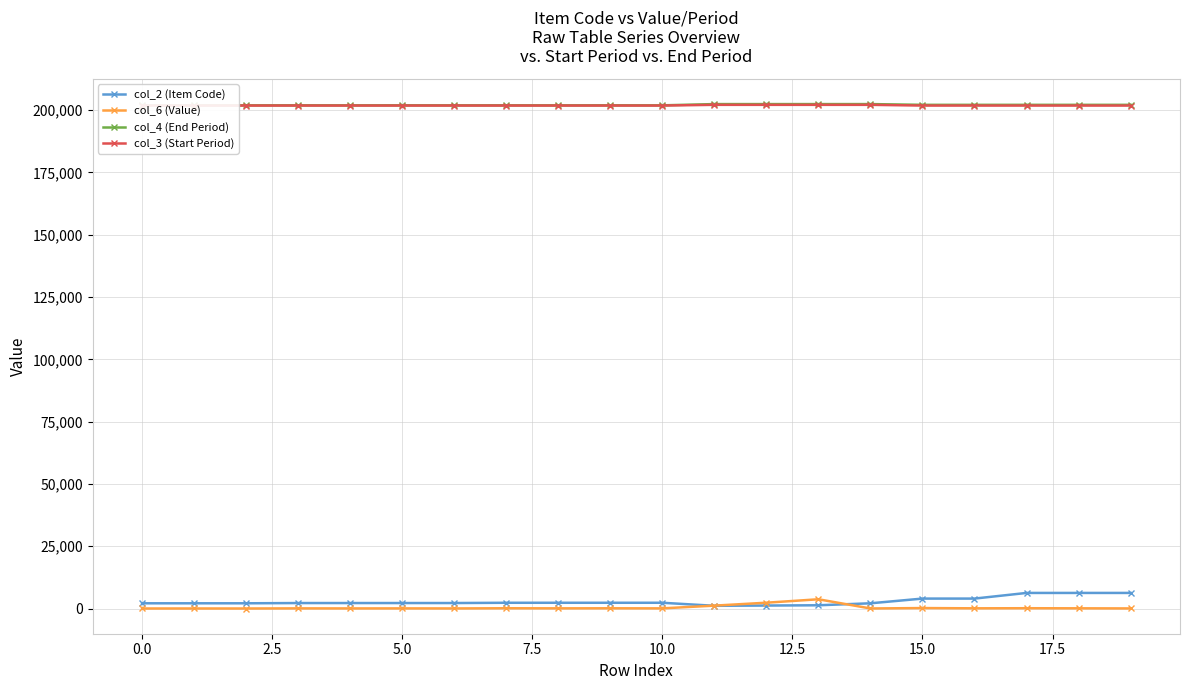

Reading left to right, transcribe all the data shown in this chart.

col_2 (Item Code): 2113	2114	2115	2211	2213	2214	2215	2321	2323	2324	2325	1111	1211	1321	2111	4002	4003	6269	6270	6271
col_6 (Value): 27	34	24	77	54	69	49	122	85	110	77	1176	2349	3727	39	200	100	137	100	55
col_4 (End Period): 201903	201909	201903	201909	201903	201909	201903	201909	201903	201909	201903	202403	202403	202403	202403	202103	202103	202103	202103	202103
col_3 (Start Period): 201810	201810	201810	201810	201810	201810	201810	201810	201810	201810	201810	202104	202104	202104	202104	201810	201810	201810	201810	201810